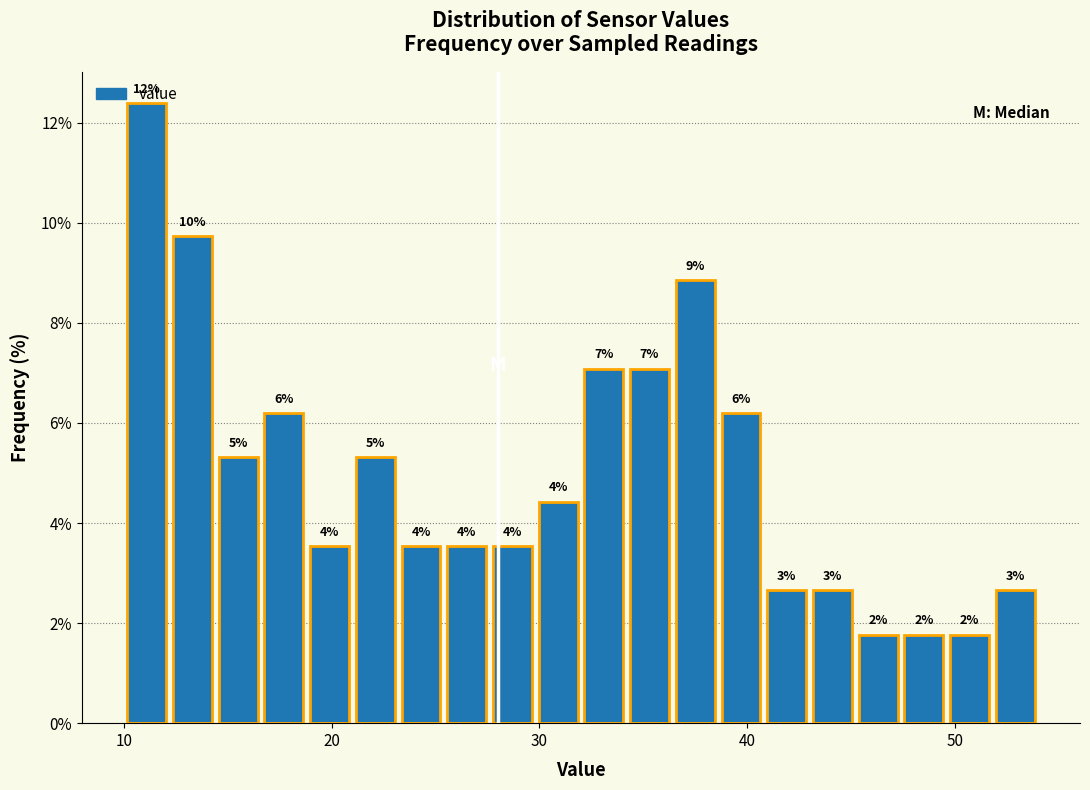

Read against the x-axis, roughly where is the centre of the tallest bar?

11